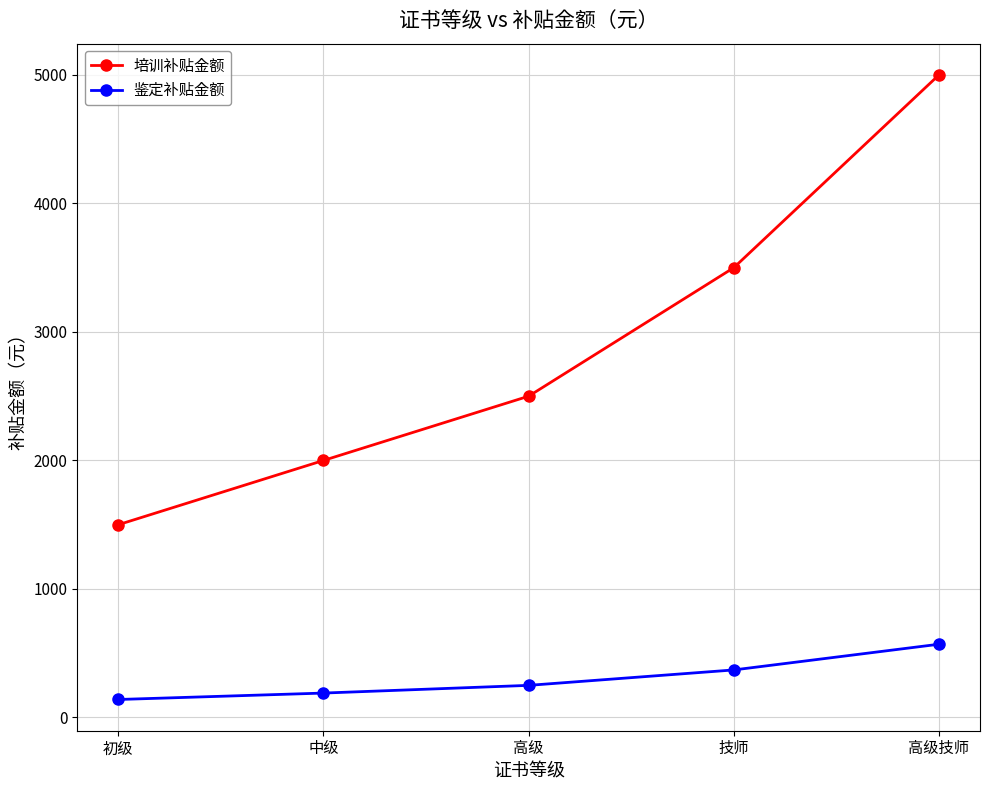

Reading right to left, what are all the values shown in this chart?

培训补贴金额: 5000	3500	2500	2000	1500
鉴定补贴金额: 570	370	250	190	140